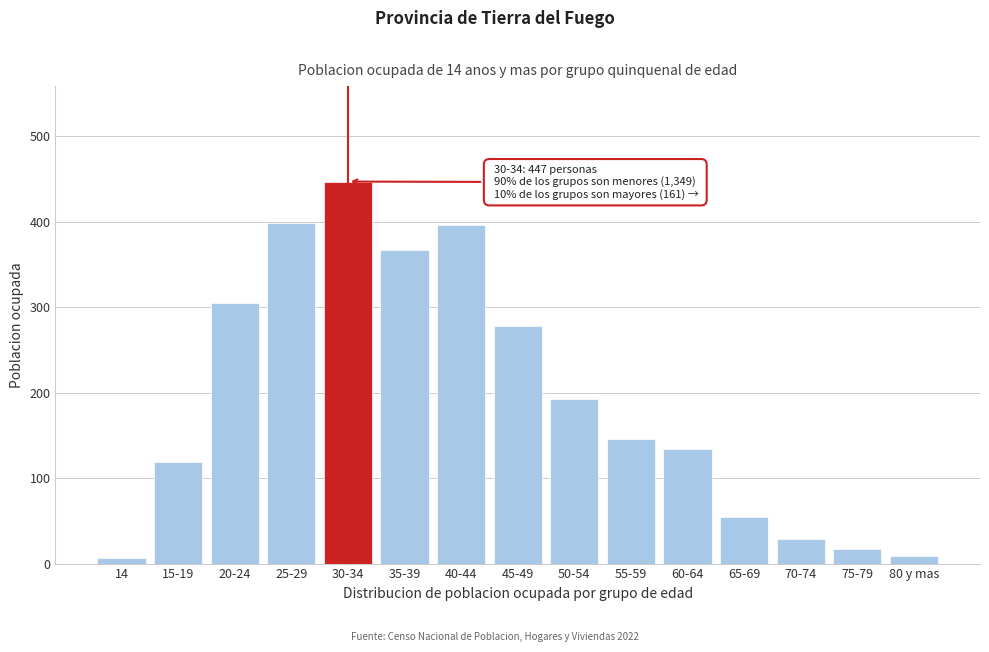

Is it true that the value at 50-54 is 63?

False